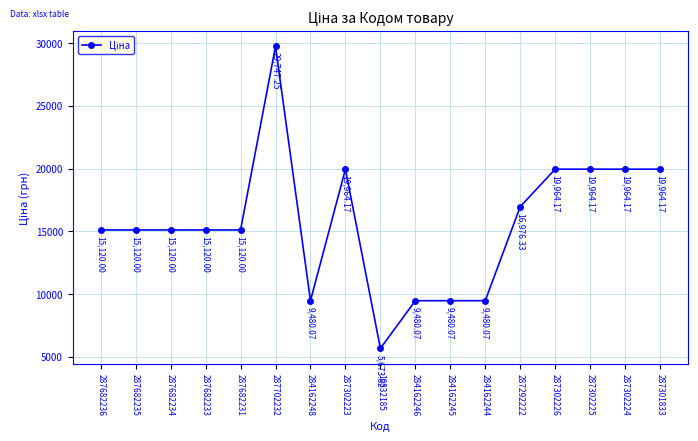

The value at 287301833 is 19964.2. True or false?

True